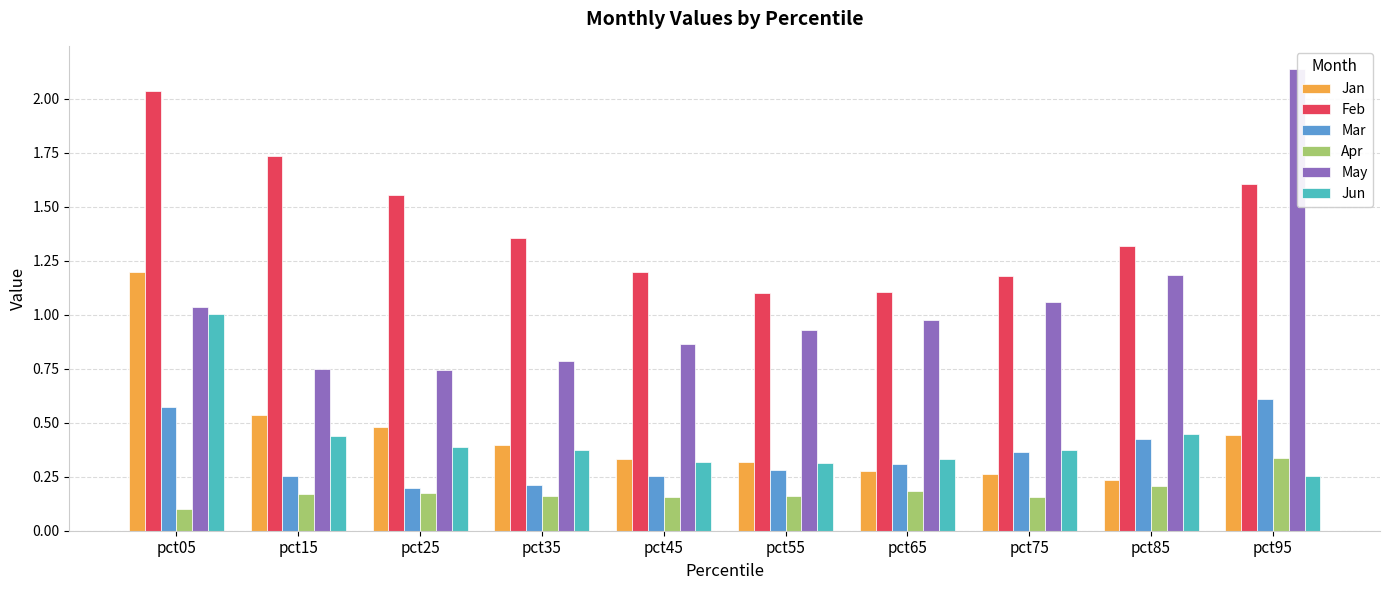

Which category has the lowest value in the Jun series?

pct95